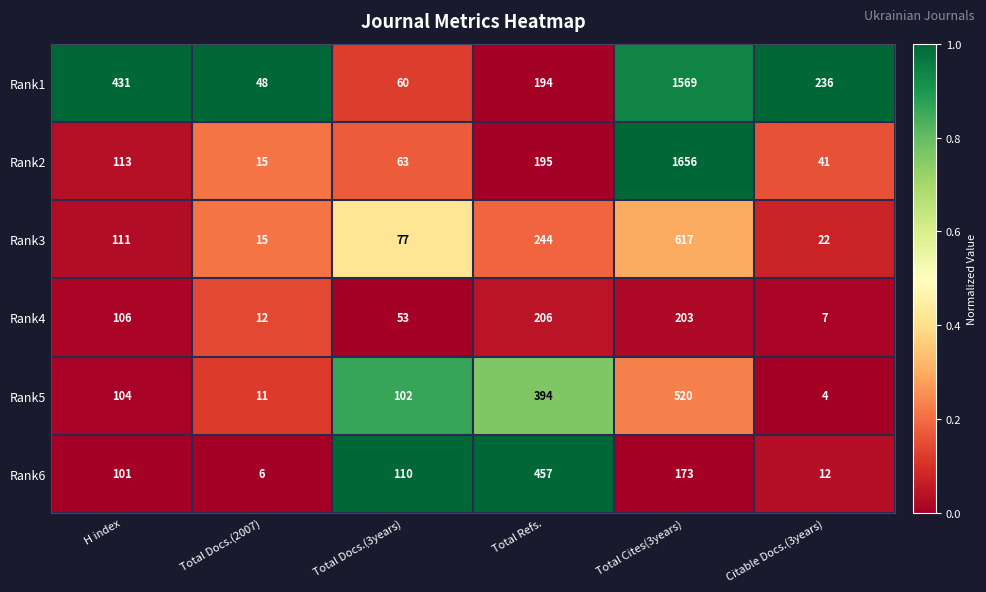

The value of Rank1 at Total Refs. is 98. True or false?

False